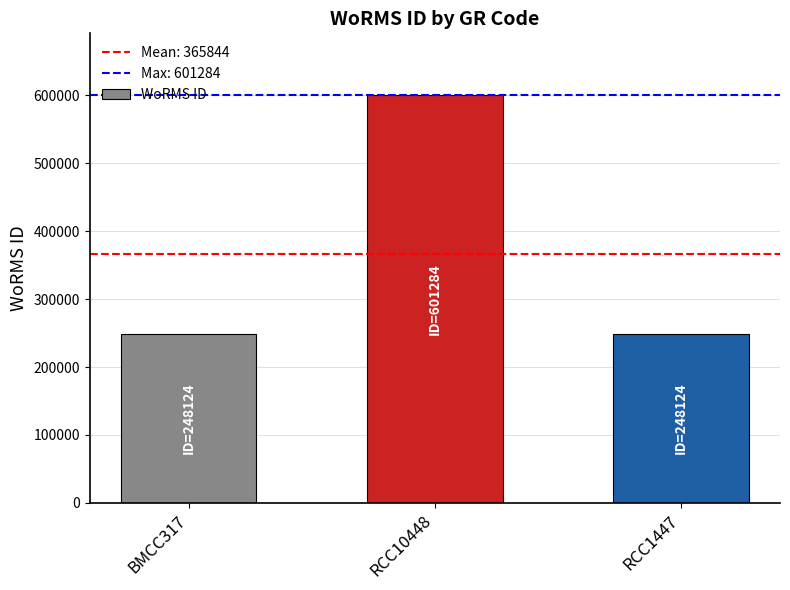

What is the label of the 1st bar from the left?

BMCC317